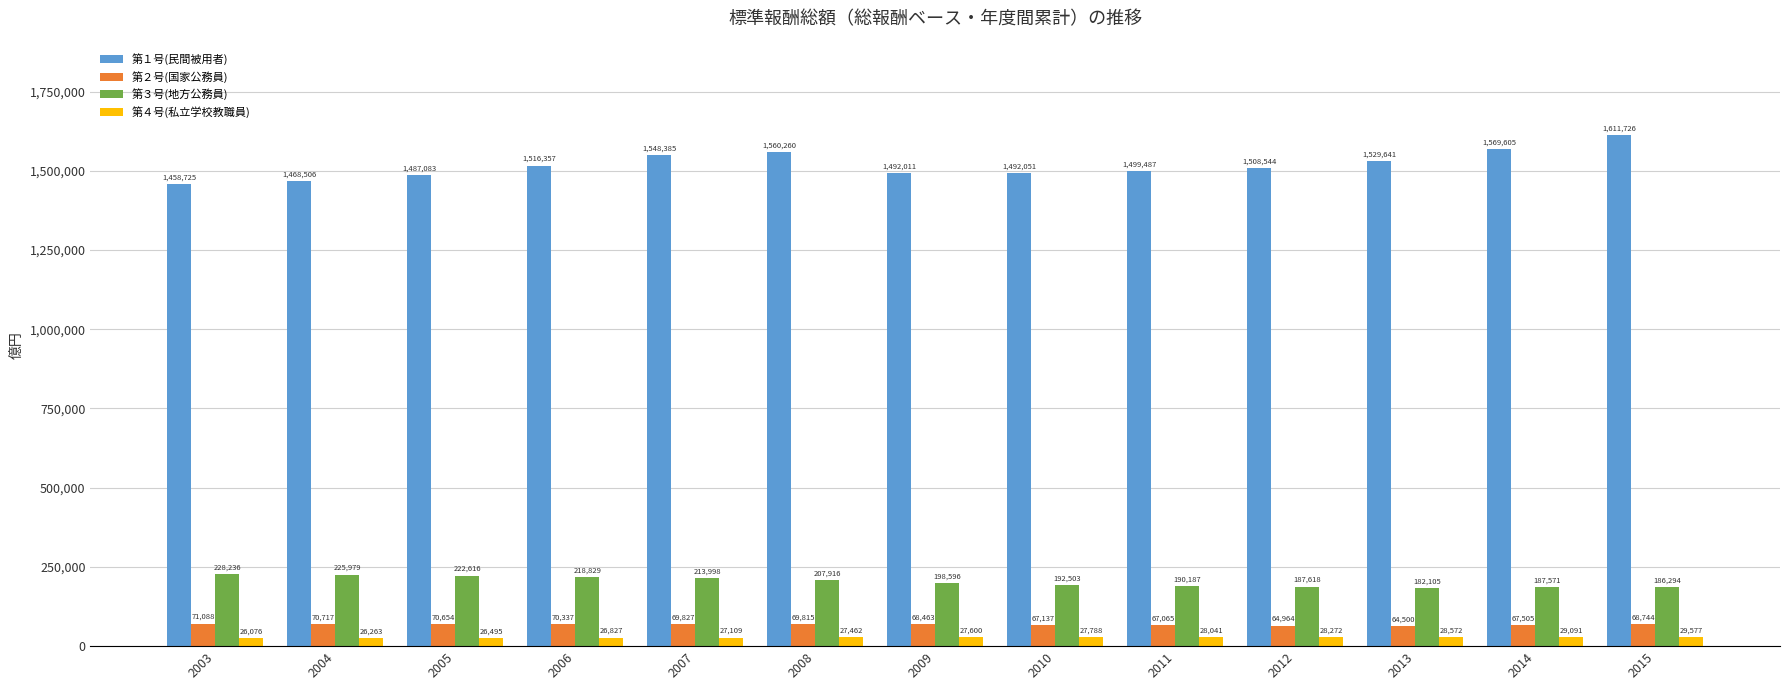

The 第１号(民間被用者) series shows 1508544 at 2012. True or false?

True